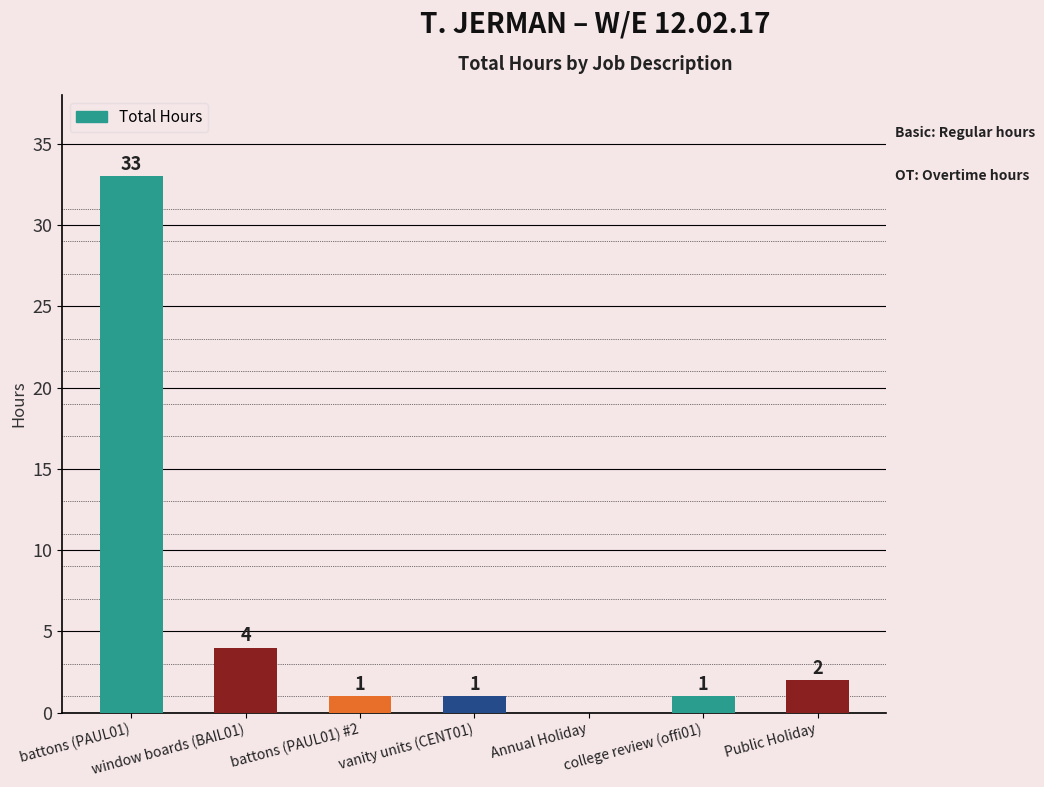

At which label is the value closest to 16?

window boards (BAIL01)